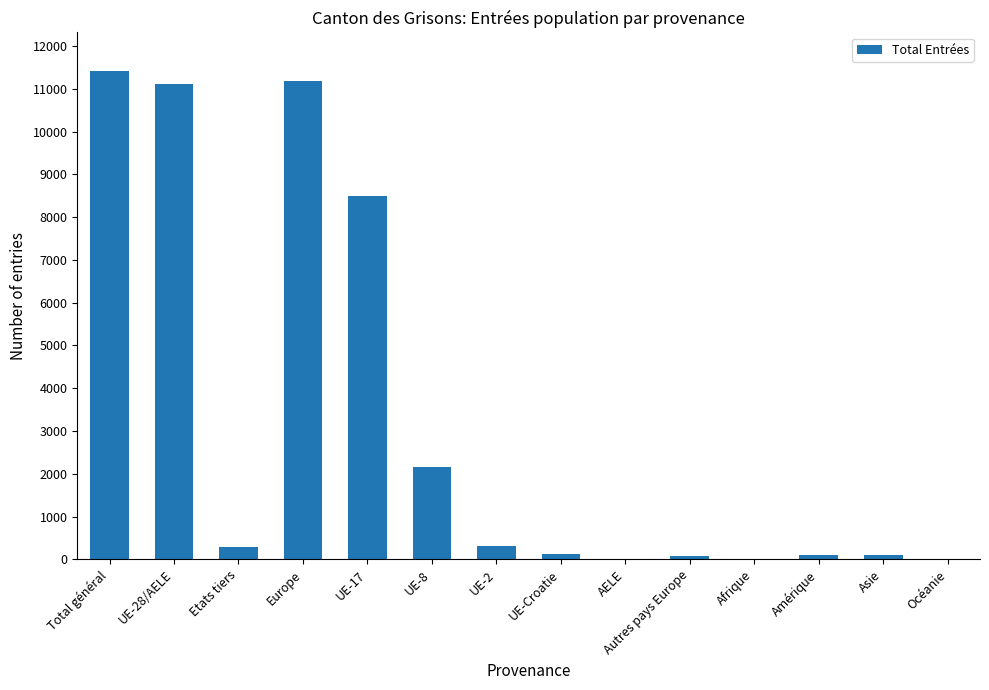

Between Europe and Amérique, which is larger?

Europe